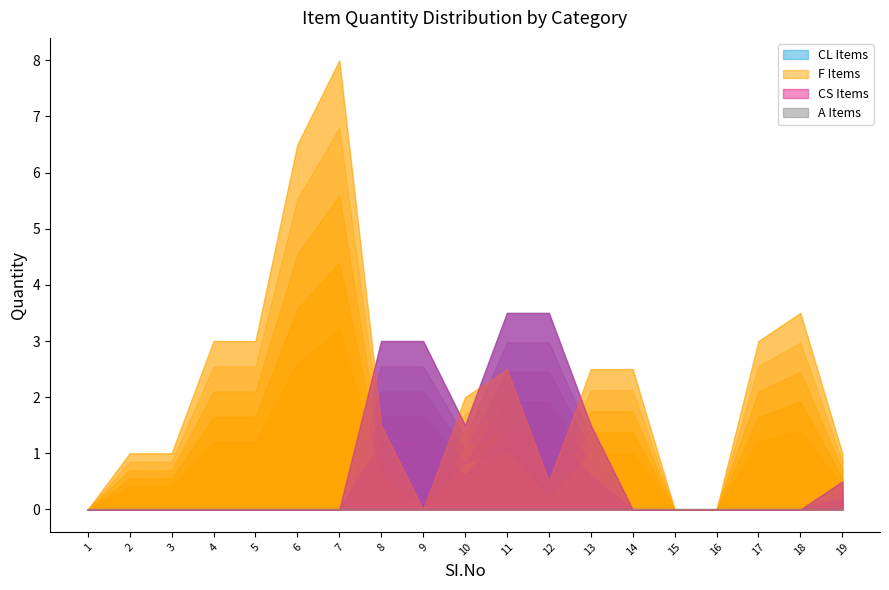

After their last crossing, which series has the higher values: CL Items or F Items?

F Items